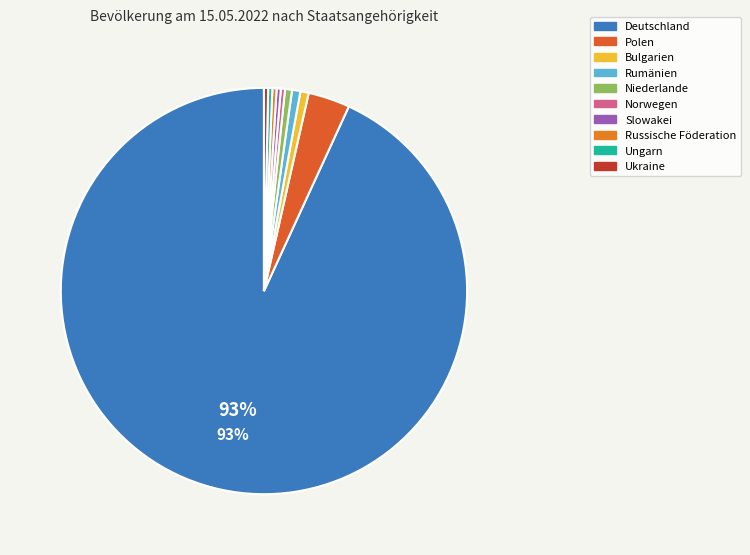

To the nearest percent, what percentage of the pie is Deutschland?

93%